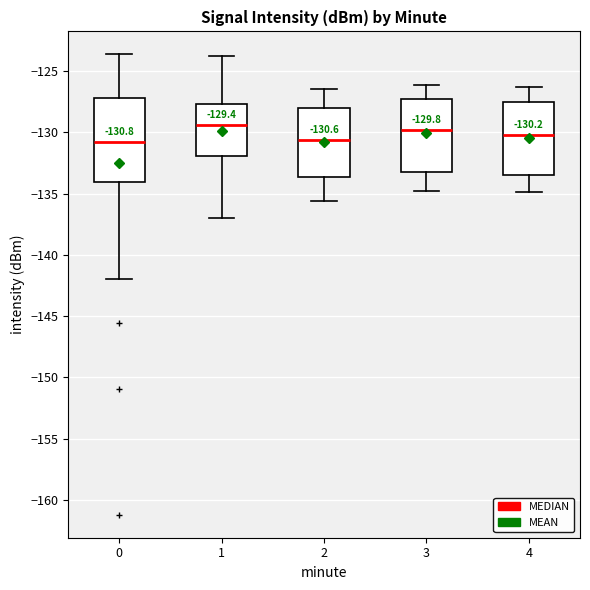

Comparing the boxes themselves (not the whiskers), which one is the tallest?

0